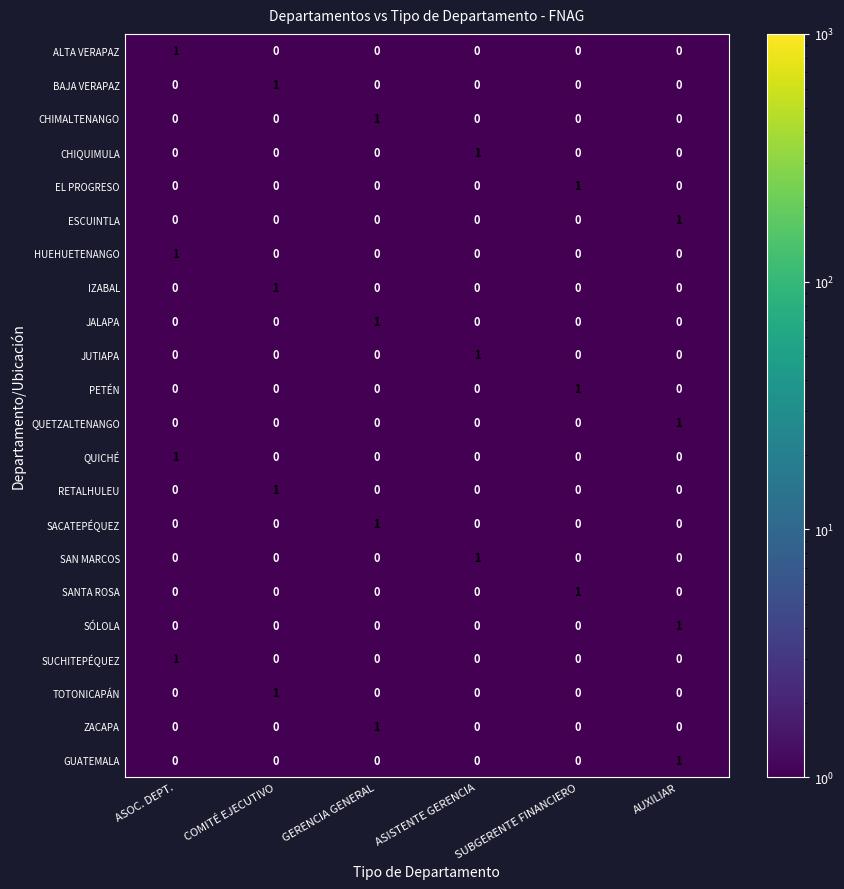

The SANTA ROSA series shows 0 at ASISTENTE GERENCIA. True or false?

True